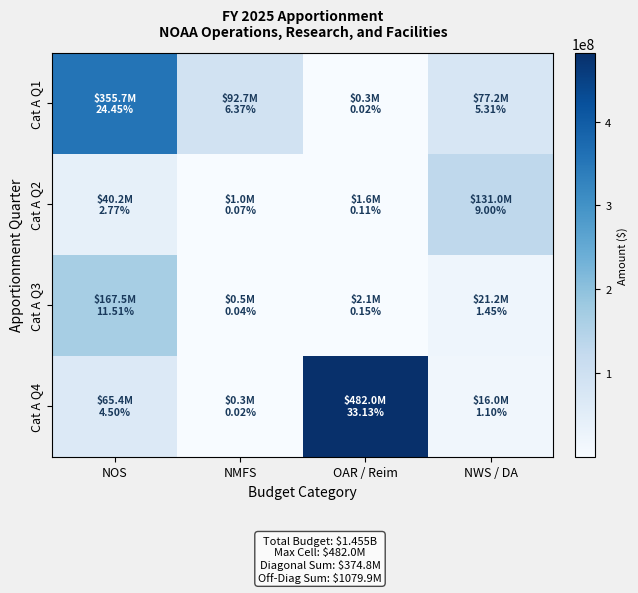

Reading left to right, what are all the values shown in this chart?

Cat A Q1: NOS=355720132	NMFS=92698779	OAR / Reim=258284	NWS / DA=77245296
Cat A Q2: NOS=40238652	NMFS=1010457	OAR / Reim=1619161	NWS / DA=130993720
Cat A Q3: NOS=167500000	NMFS=543432	OAR / Reim=2130000	NWS / DA=21164491
Cat A Q4: NOS=65400000	NMFS=254824	OAR / Reim=482000000	NWS / DA=15960000